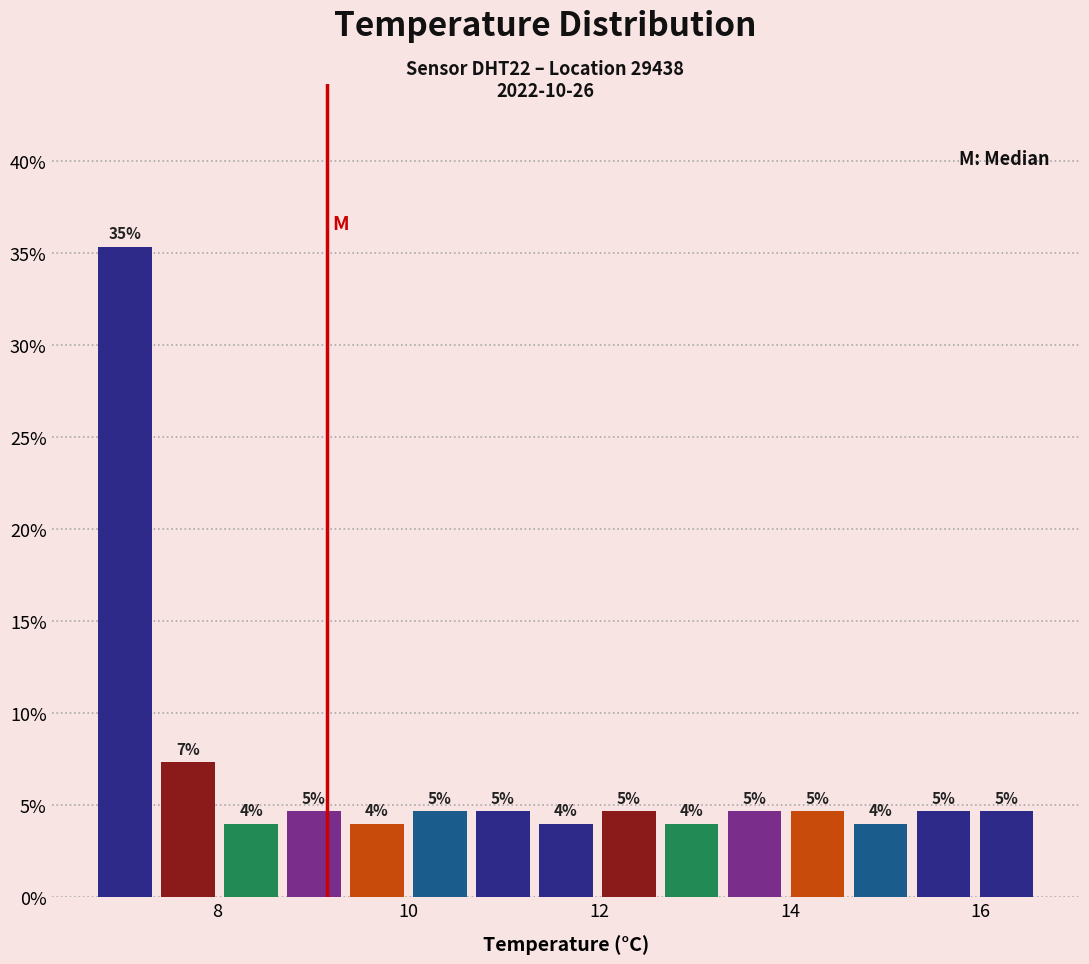

Read against the x-axis, roughly where is the centre of the tallest bar?

7.0